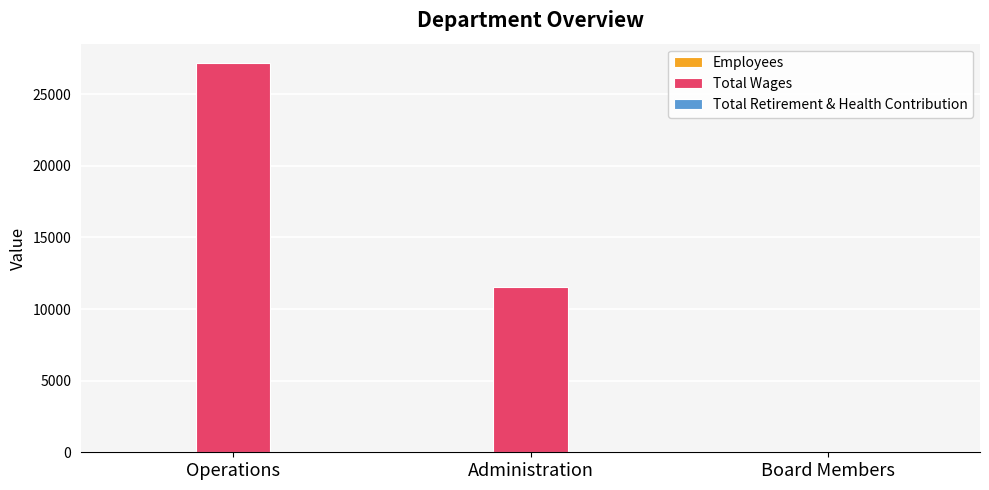

What is the maximum value shown in the chart?

27177